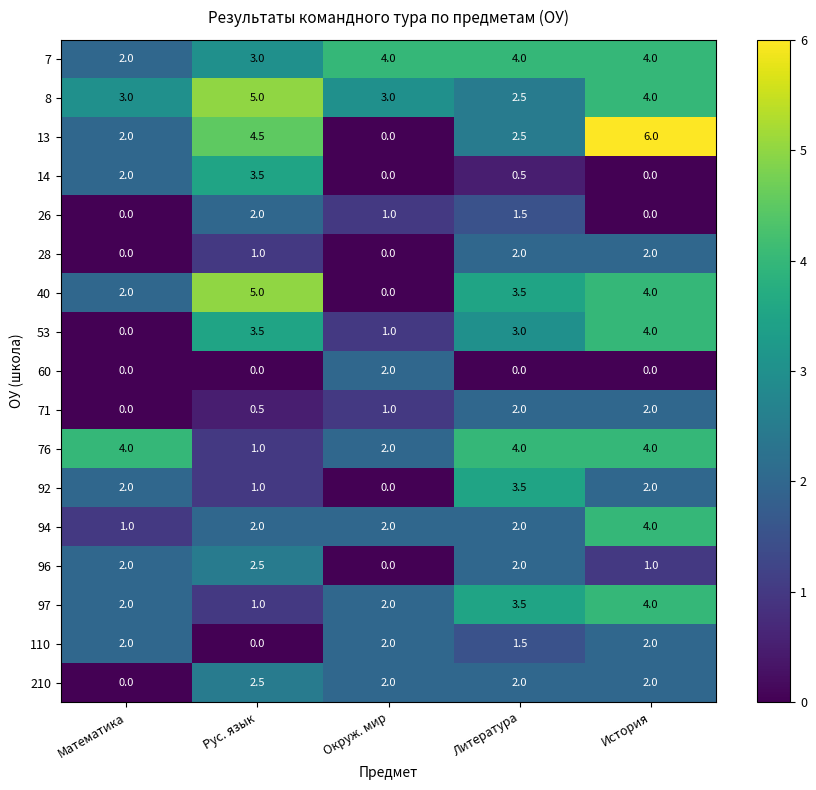

Which series has the largest total across all categories?

8